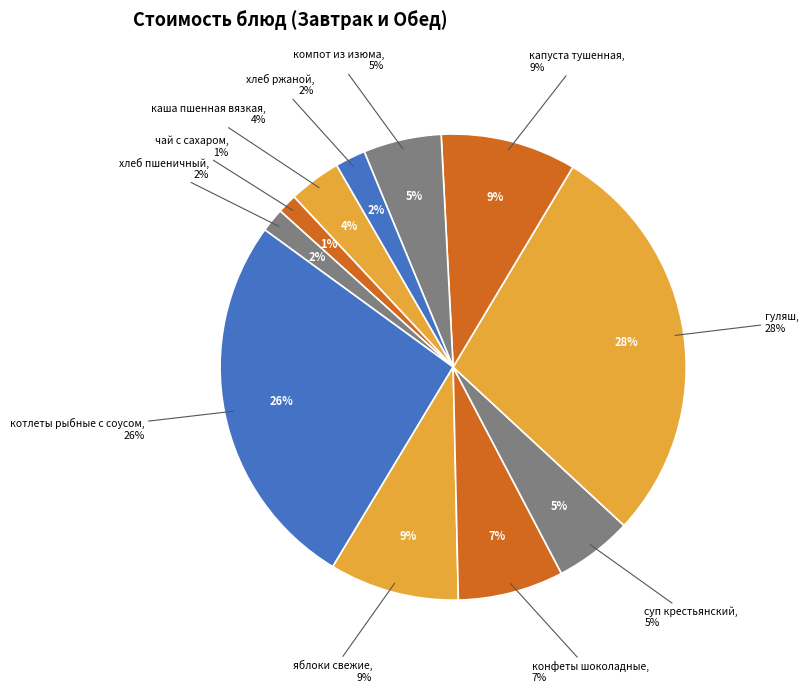

Between котлеты рыбные с соусом and хлеб пшеничный, which is larger?

котлеты рыбные с соусом